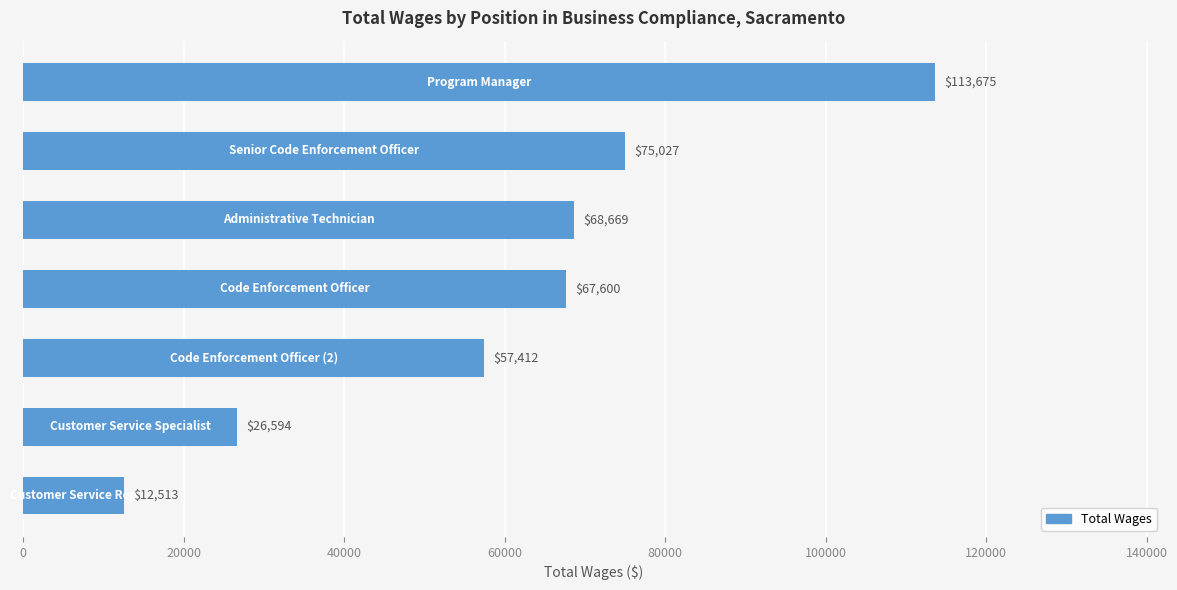

What is the smallest value displayed?

12513